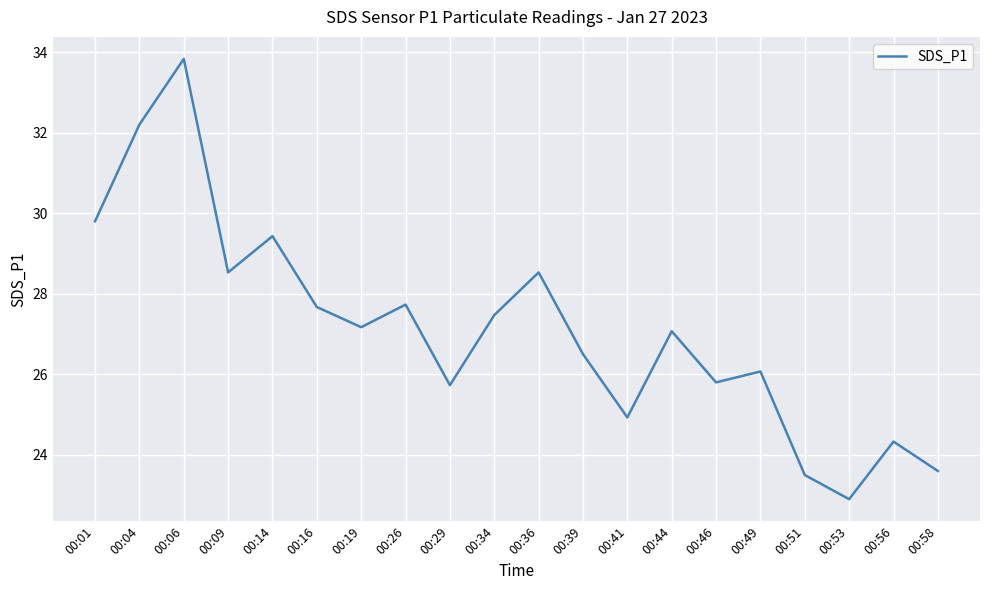

What is the average value?

27.1